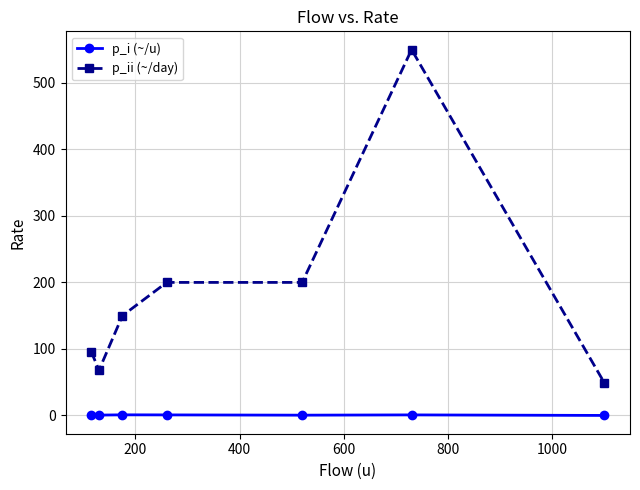

Which series has the largest total across all categories?

p_ii (~/day)